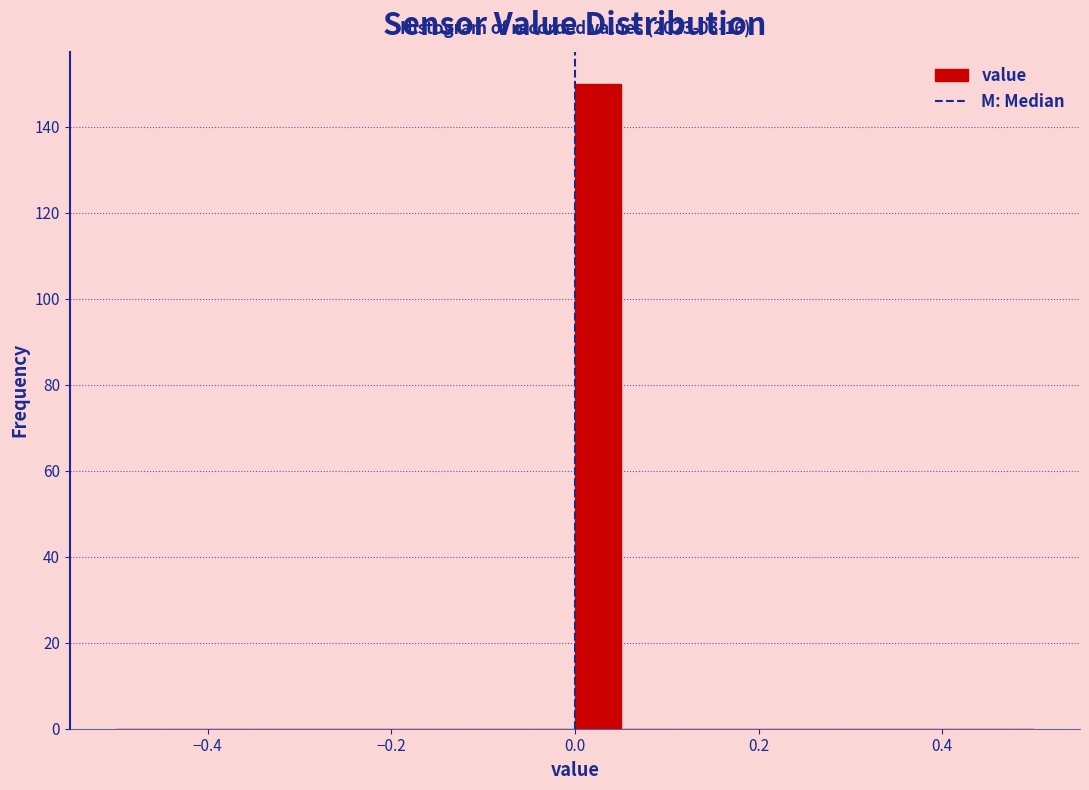

Read against the x-axis, roughly where is the centre of the tallest bar?

0.02